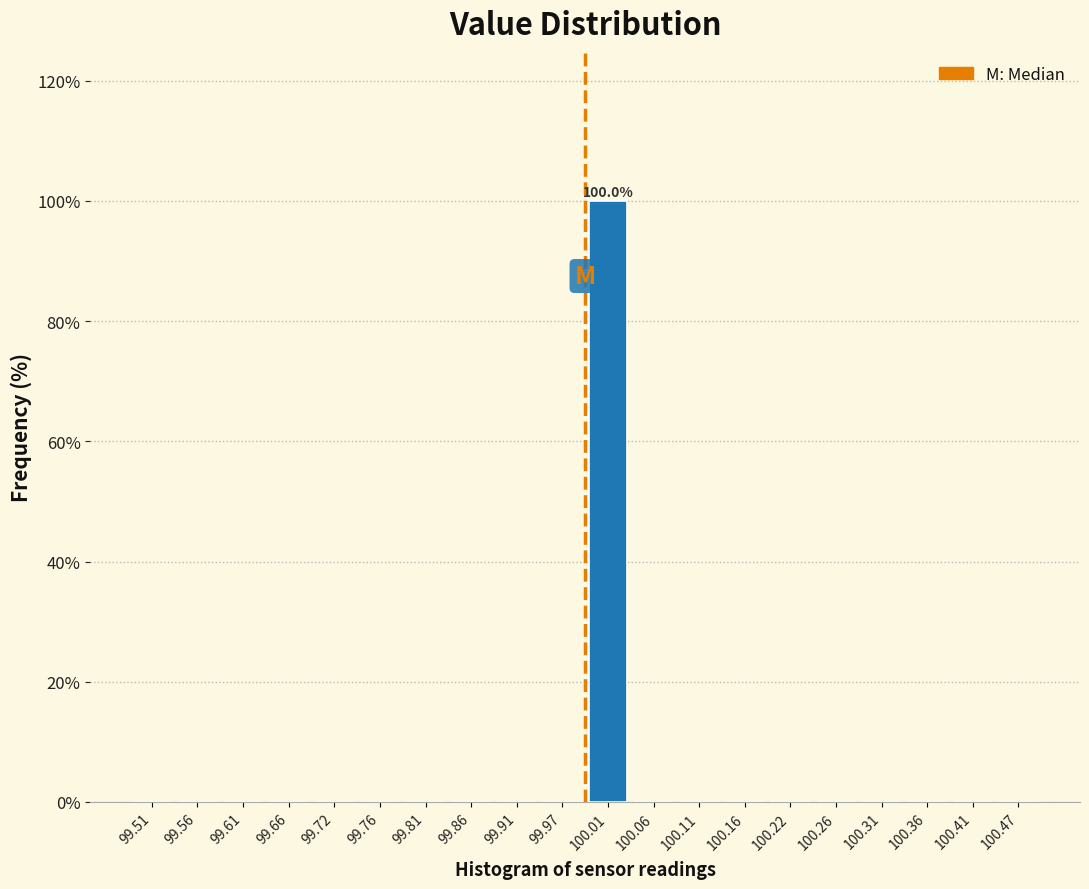

Over which range of the x-axis is the bar tallest?

99.99 to 100.04